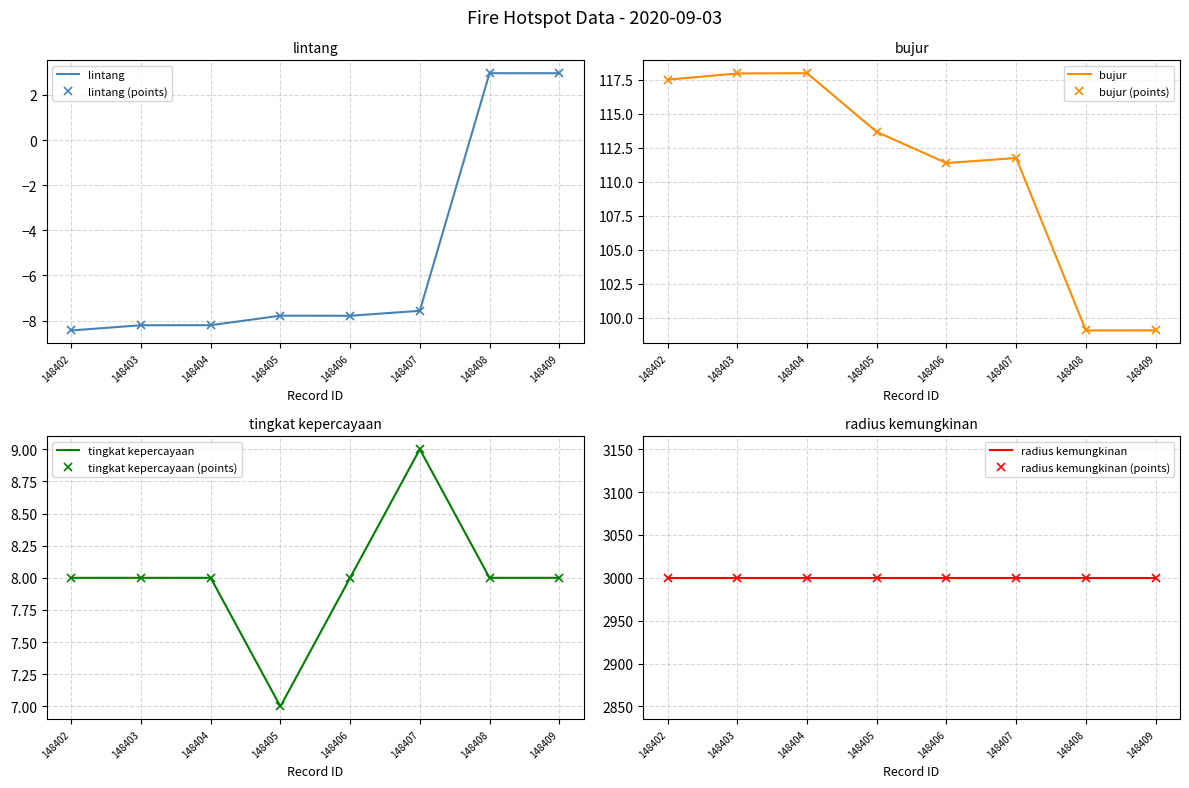

At which label does tingkat kepercayaan reach its peak?

148407